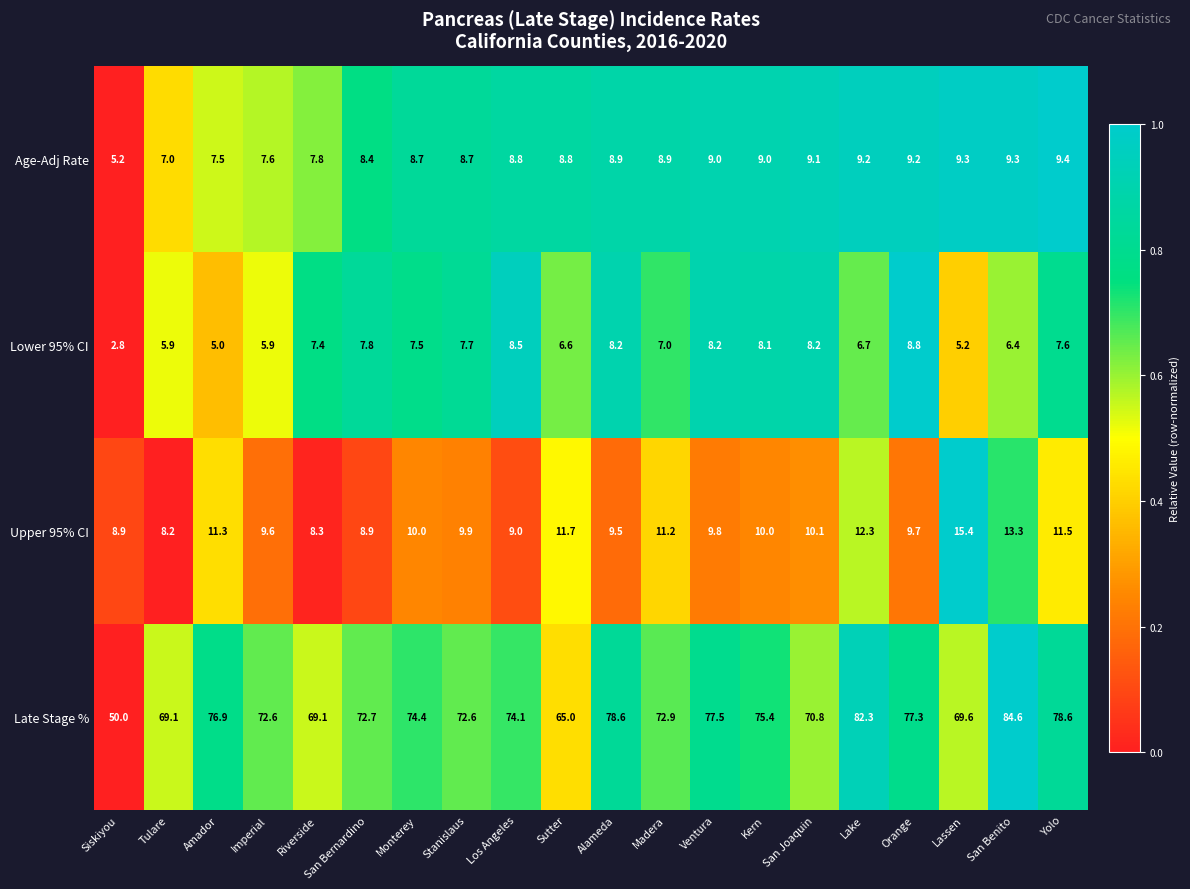

What is the difference between the highest and lowest values at Yolo?

71.0